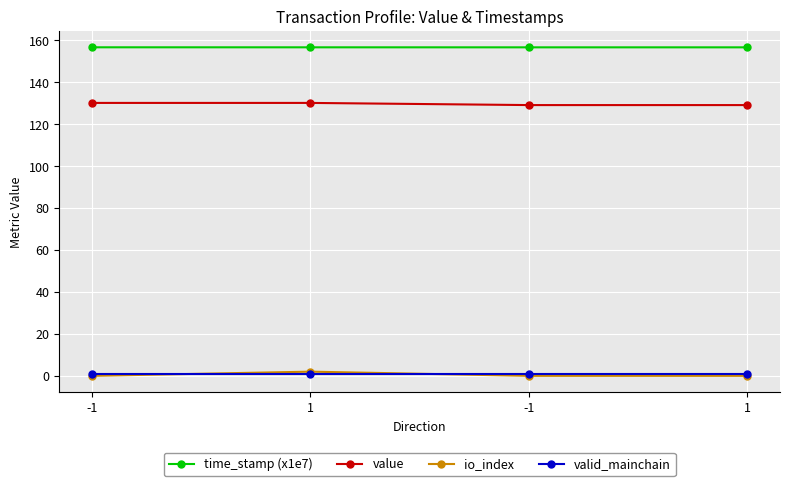

Which category has the lowest value in the io_index series?

-1